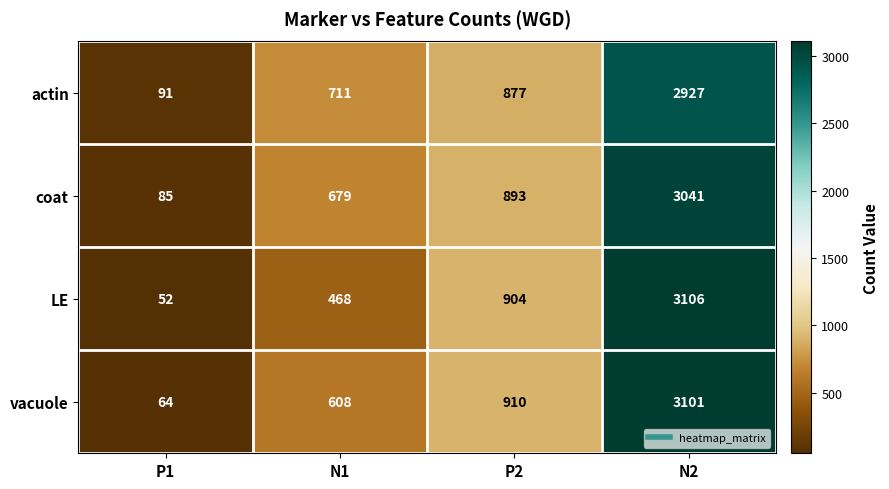

Reading left to right, transcribe all the data shown in this chart.

actin: 91	711	877	2927
coat: 85	679	893	3041
LE: 52	468	904	3106
vacuole: 64	608	910	3101